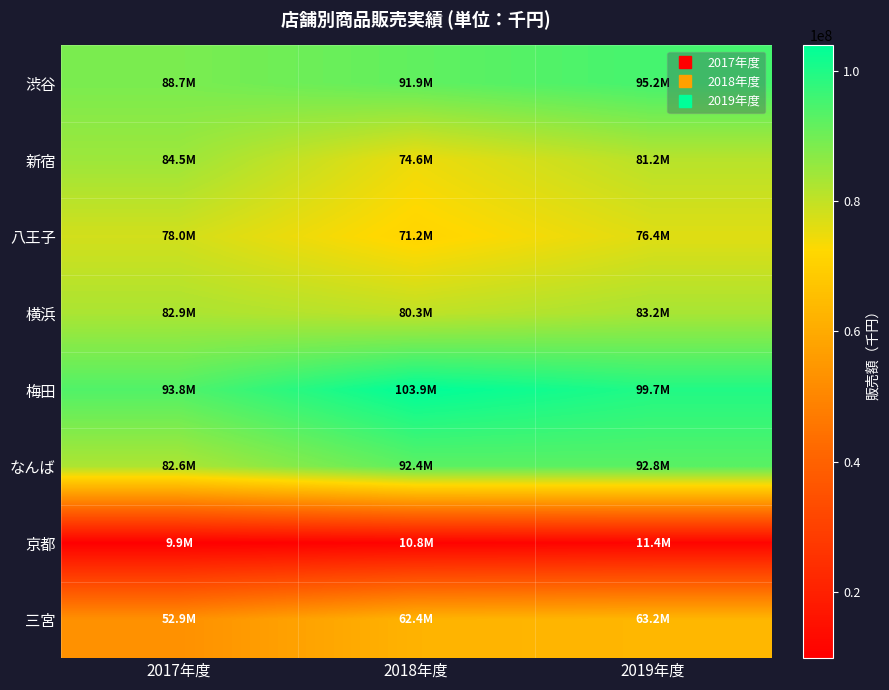

How many series are shown in this chart?

8